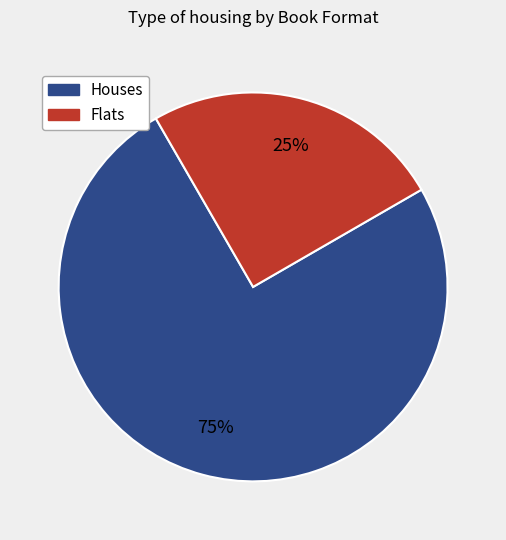

Is there a majority slice in this chart?

Yes